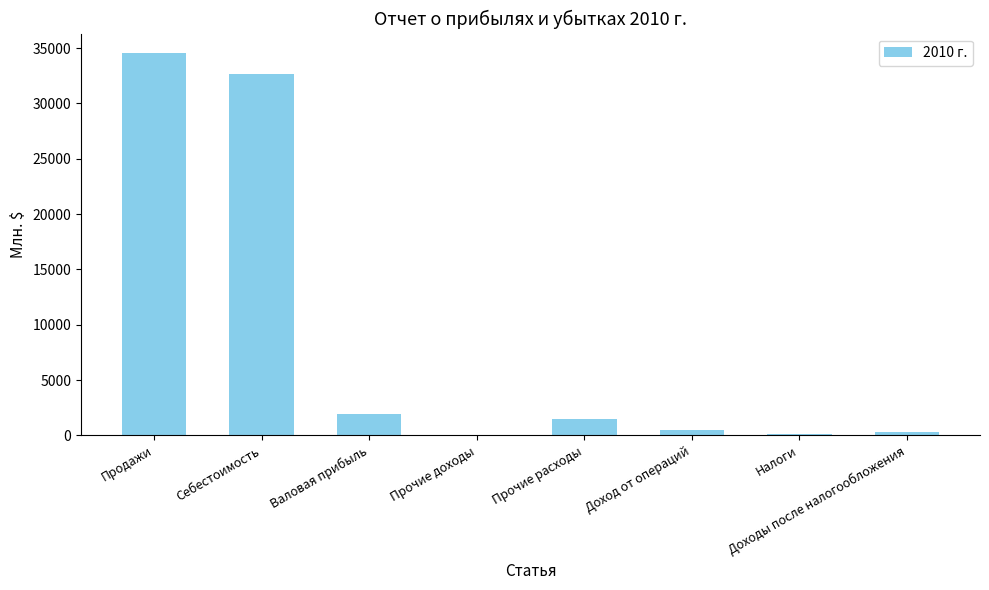

True or false: the data shows 32696.7 at Себестоимость.

True